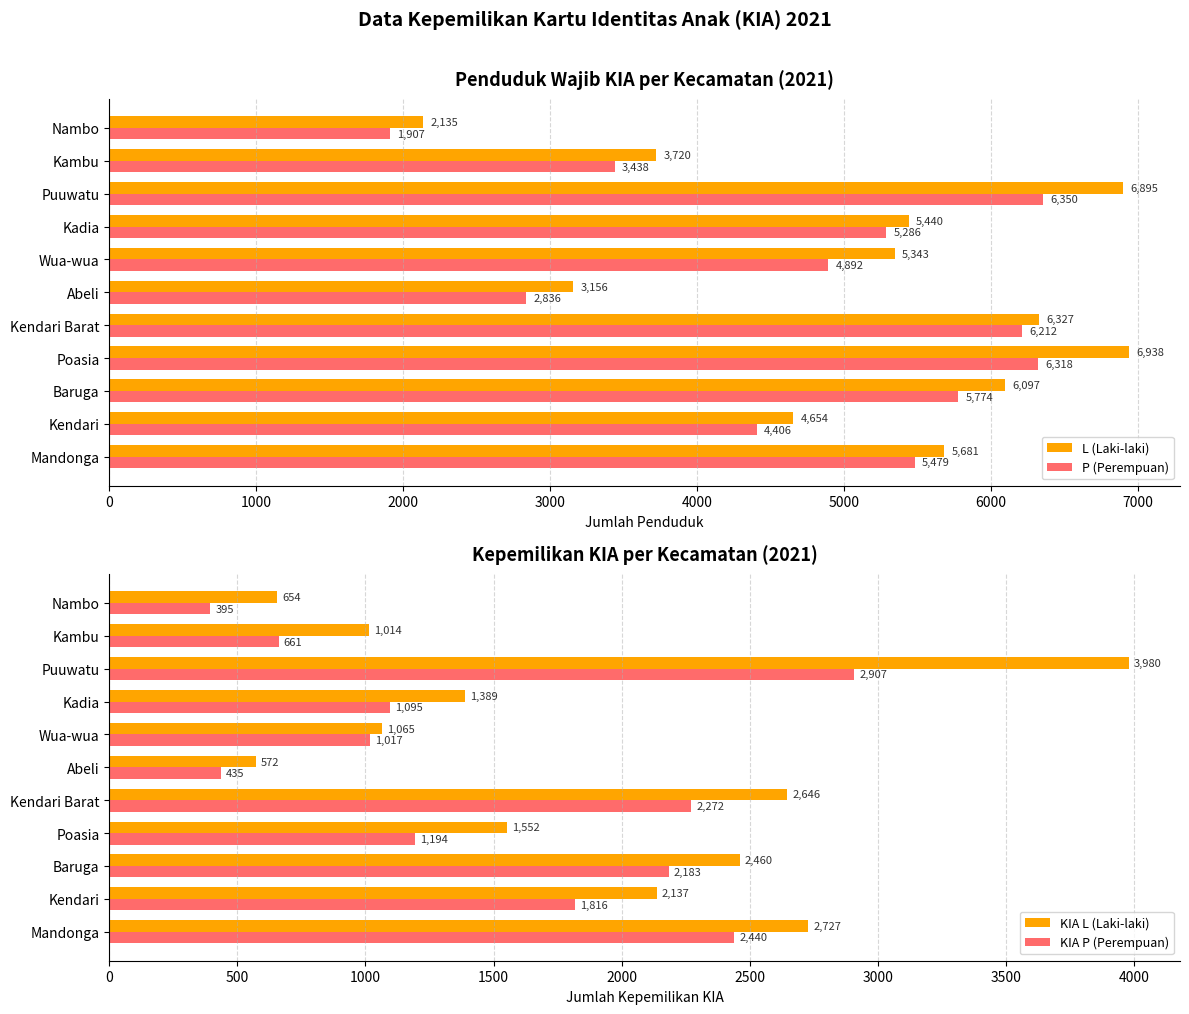

What are all the series names shown in the legend?

L (Laki-laki), P (Perempuan), KIA L (Laki-laki), KIA P (Perempuan)